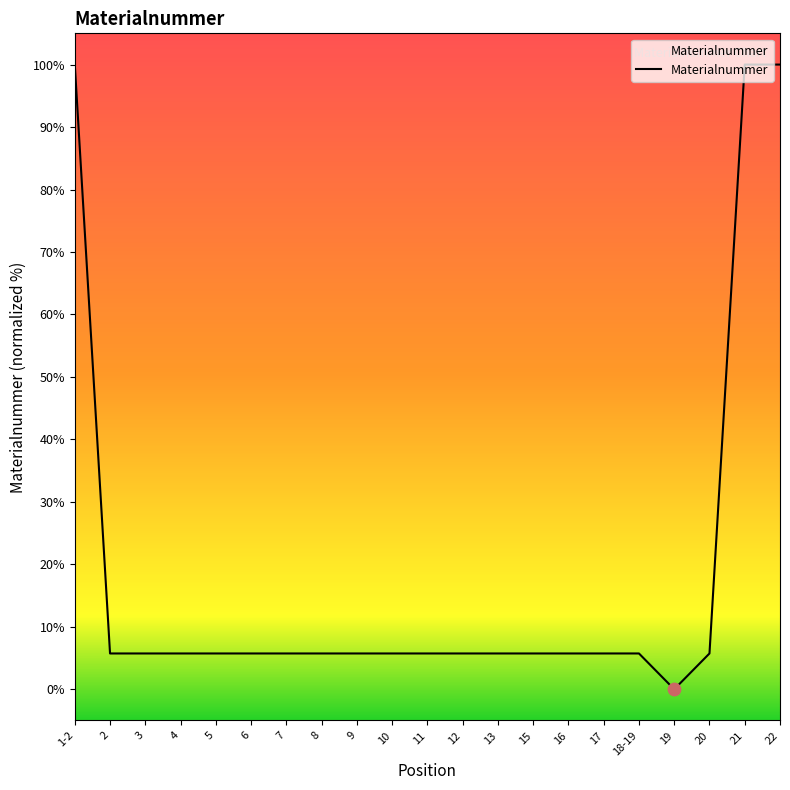

What is the change in value from 1-2 to 12?

-94.3